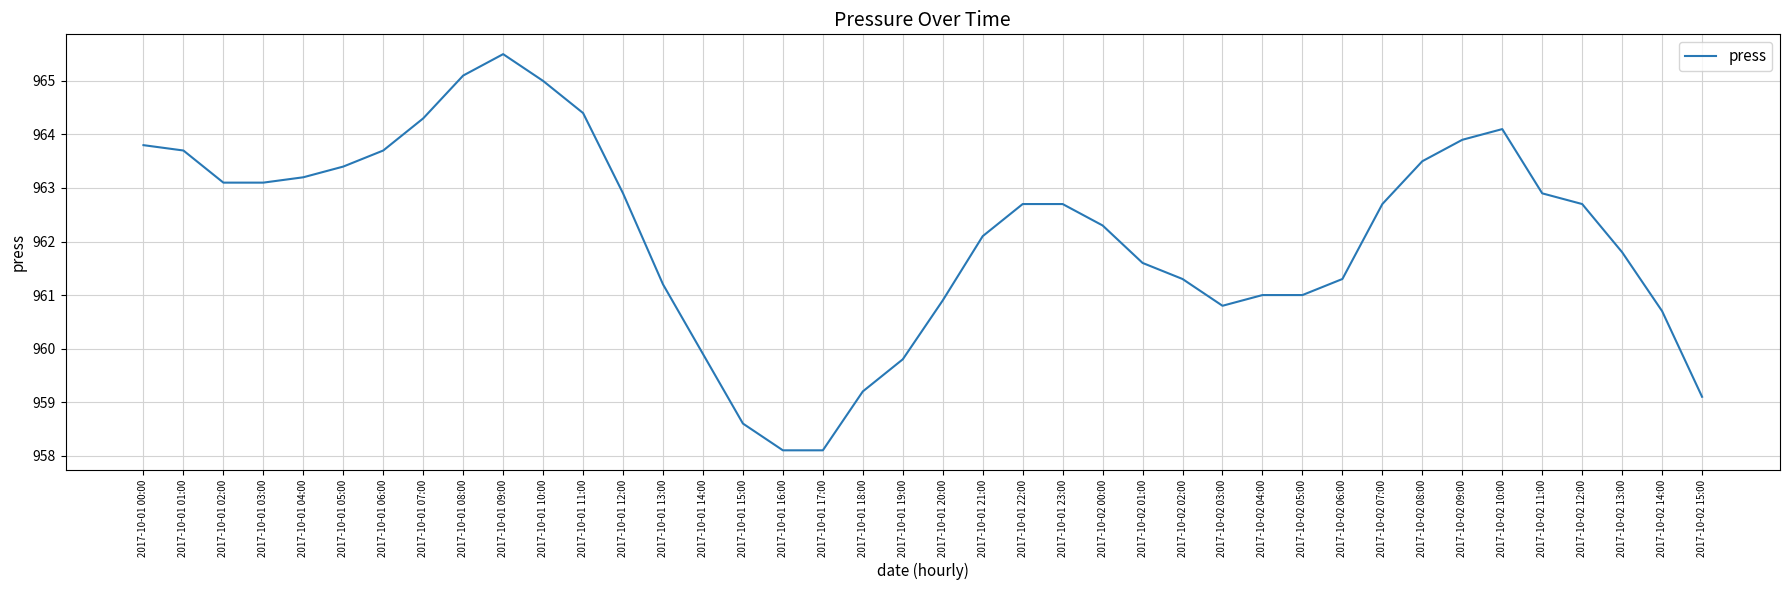

The chart shows a value of 1366.2 at 2017-10-01 17:00. True or false?

False